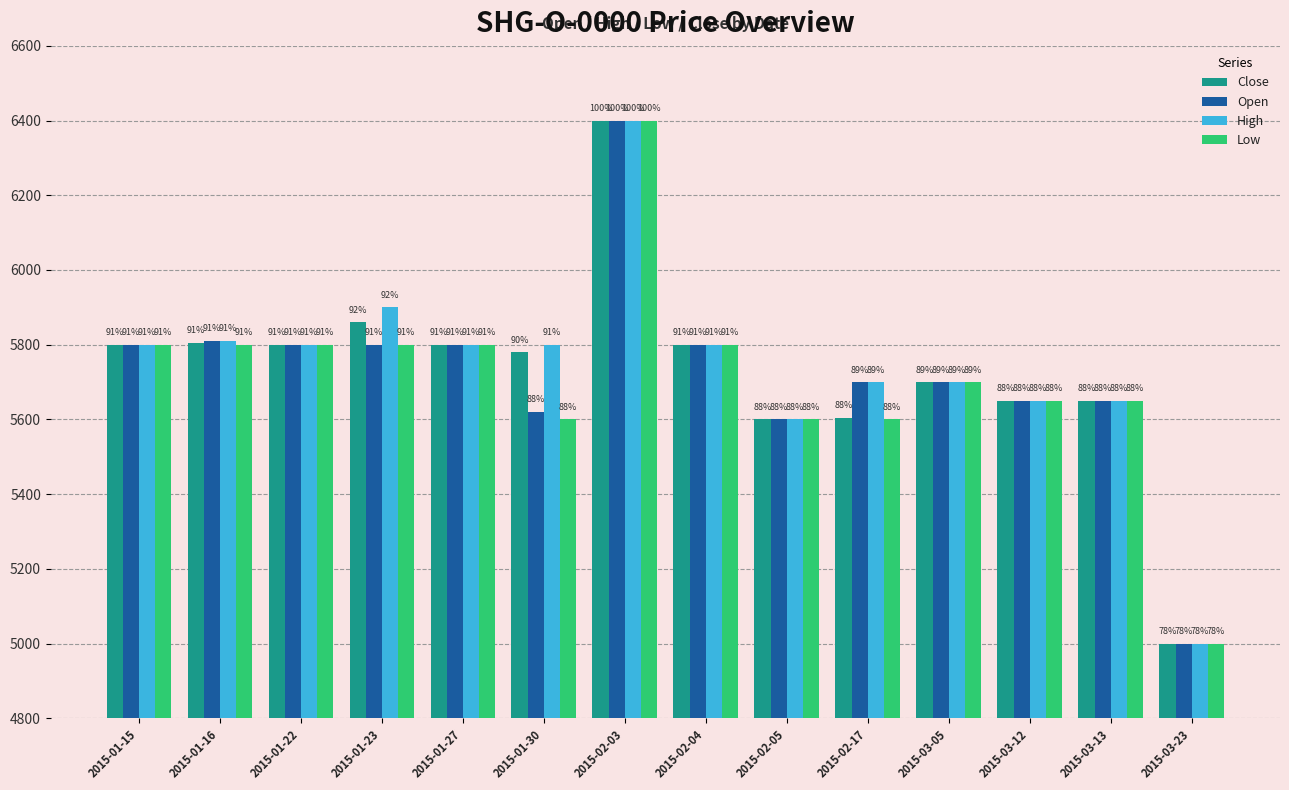

What are all the series names shown in the legend?

Close, Open, High, Low